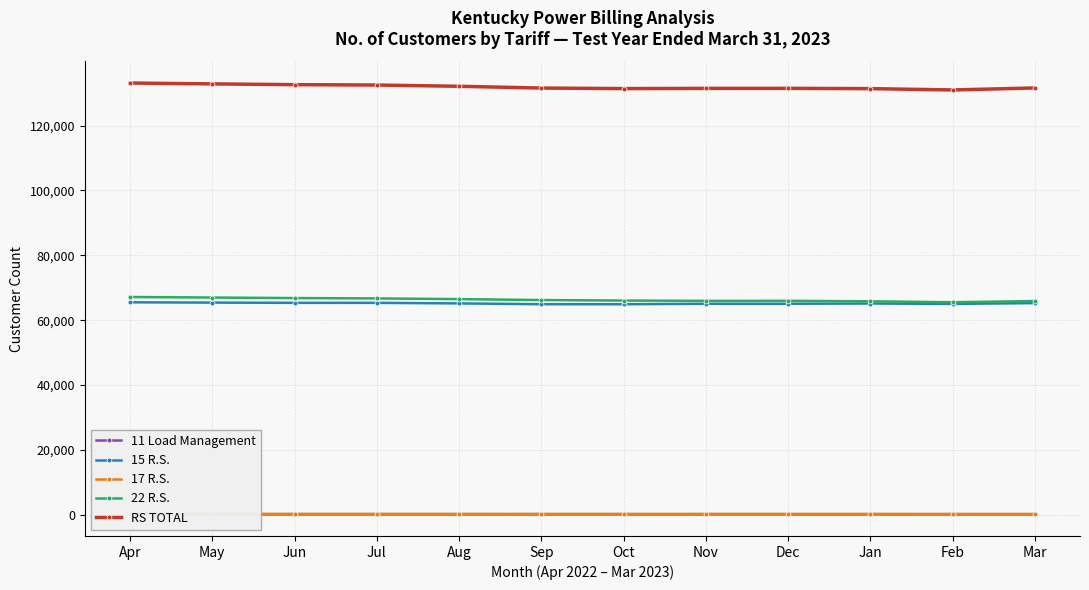

At Jul, list the series in order from smallest to largest.

11 Load Management, 17 R.S., 15 R.S., 22 R.S., RS TOTAL